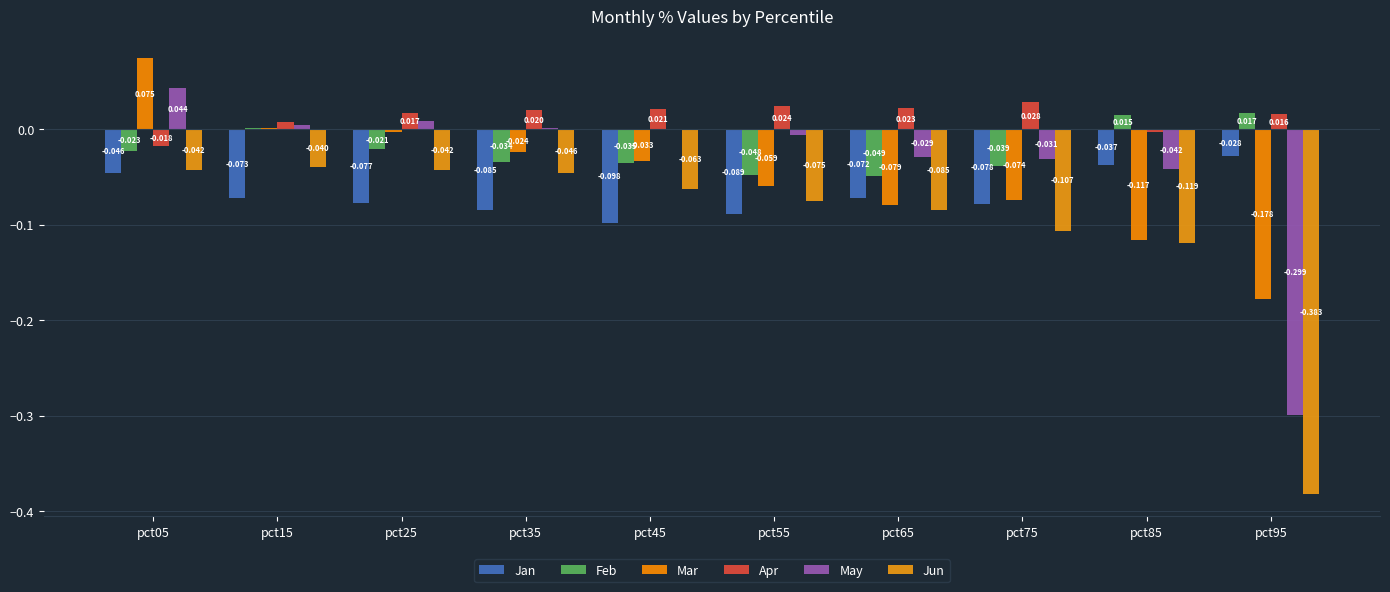

What are all the series names shown in the legend?

Jan, Feb, Mar, Apr, May, Jun